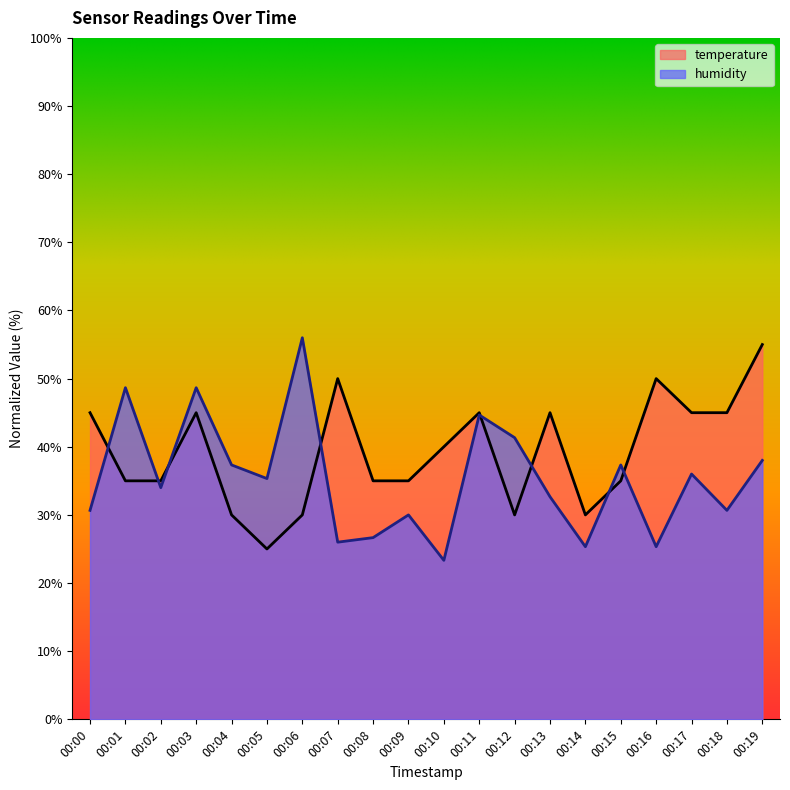

What is the value of the humidity point at the 5th from the left?

37.3